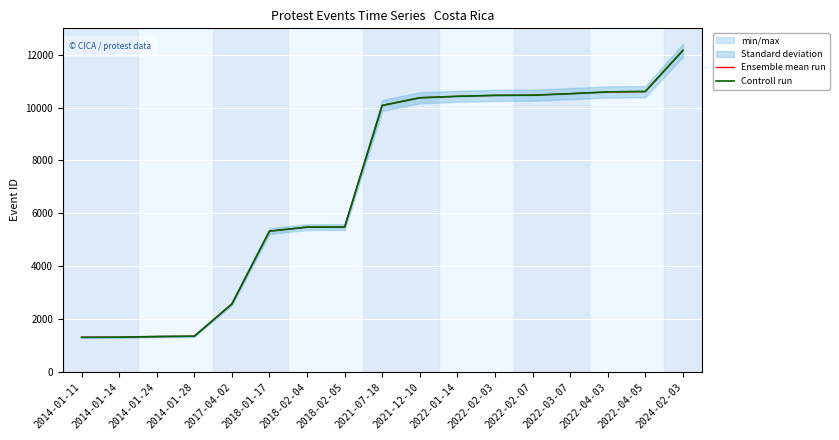

What is the greatest value displayed?

12163